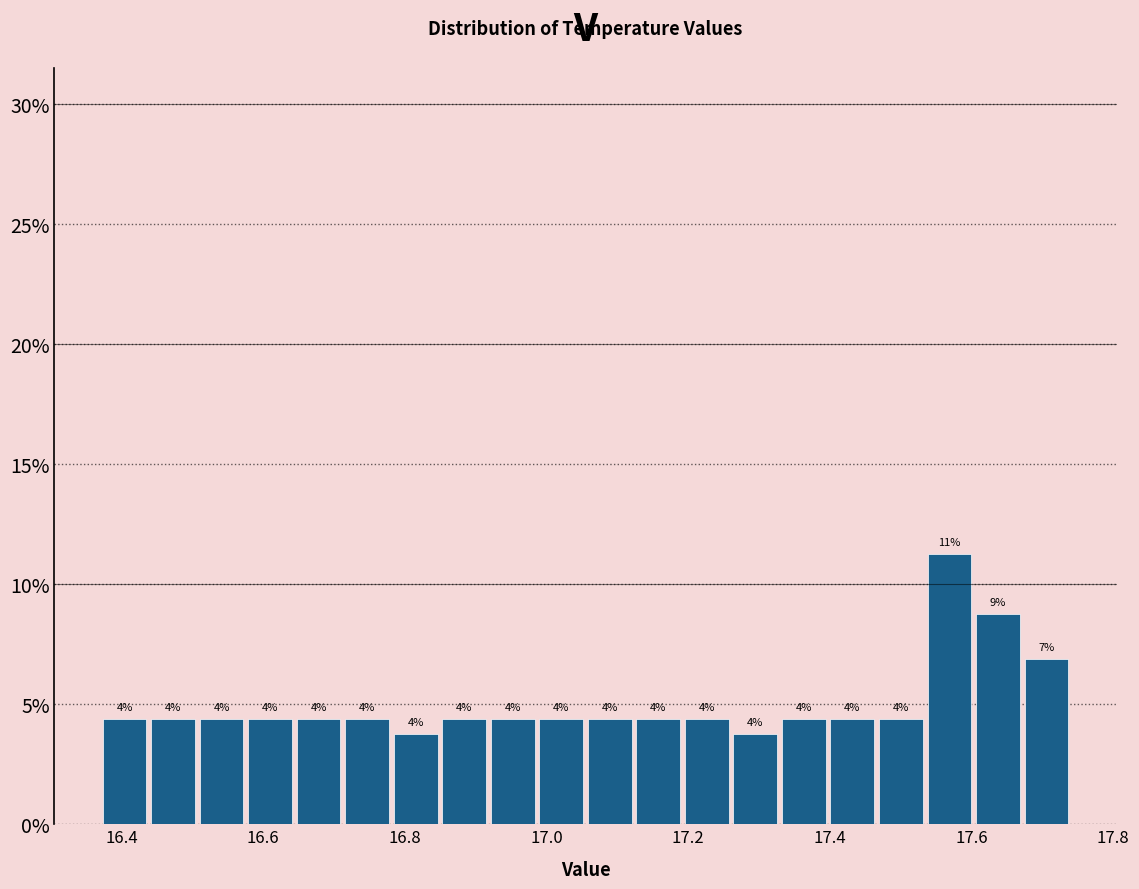

Read against the x-axis, roughly where is the centre of the tallest bar?

17.56